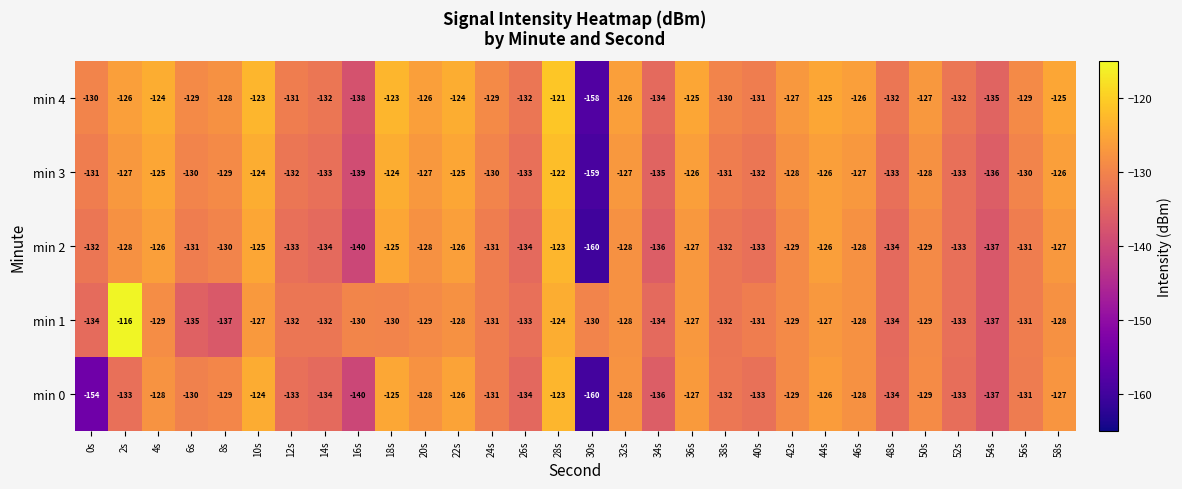

At 4s, list the series in order from largest to smallest.

min 4, min 3, min 2, min 0, min 1